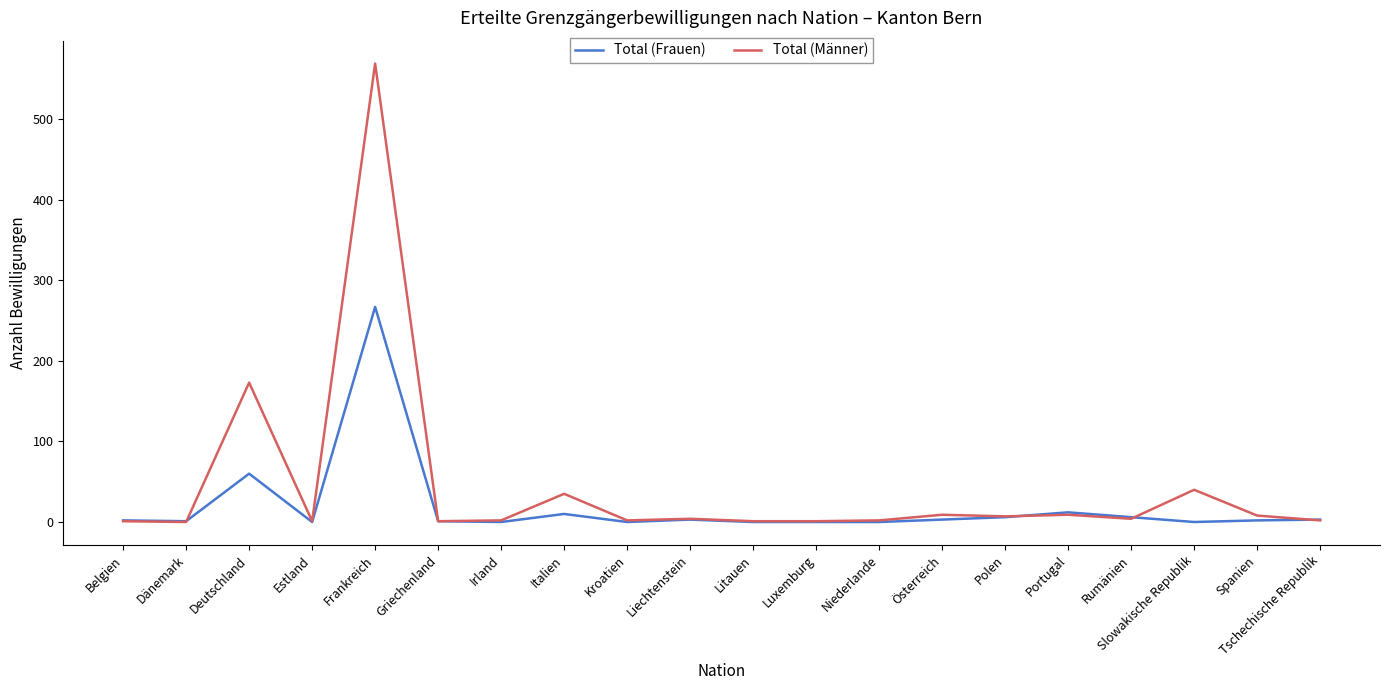

At how many categories does at least one series exceed 361?

1